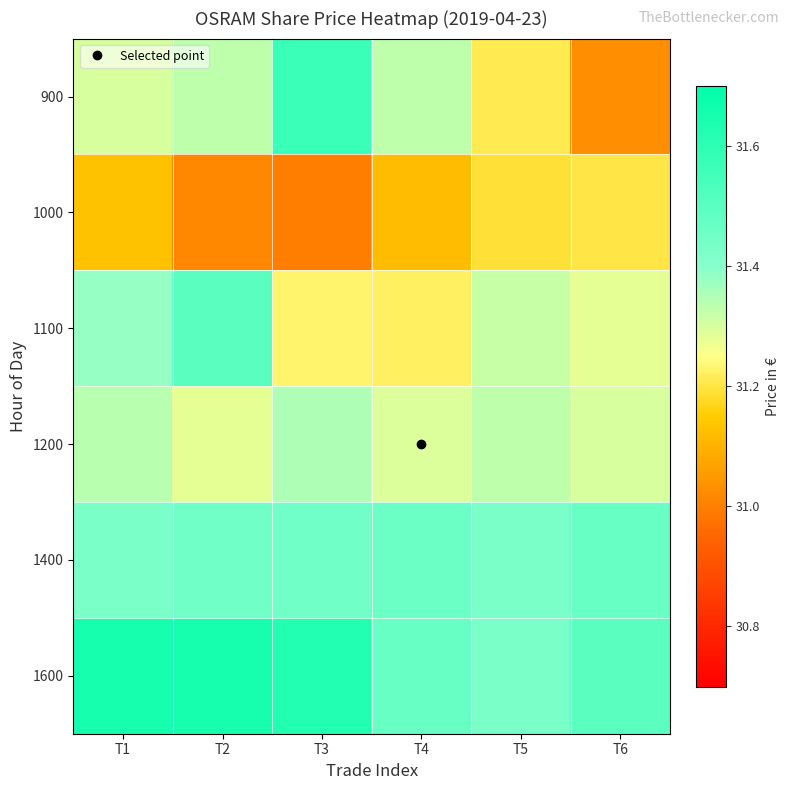

Reading left to right, what are all the values shown in this chart?

900: T1=31.3	T2=31.3	T3=31.6	T4=31.3	T5=31.2	T6=31.0
1000: T1=31.1	T2=31.0	T3=31.0	T4=31.1	T5=31.2	T6=31.2
1100: T1=31.4	T2=31.5	T3=31.2	T4=31.2	T5=31.3	T6=31.3
1200: T1=31.3	T2=31.3	T3=31.4	T4=31.3	T5=31.3	T6=31.3
1400: T1=31.4	T2=31.4	T3=31.4	T4=31.5	T5=31.4	T6=31.5
1600: T1=31.6	T2=31.6	T3=31.6	T4=31.5	T5=31.4	T6=31.5